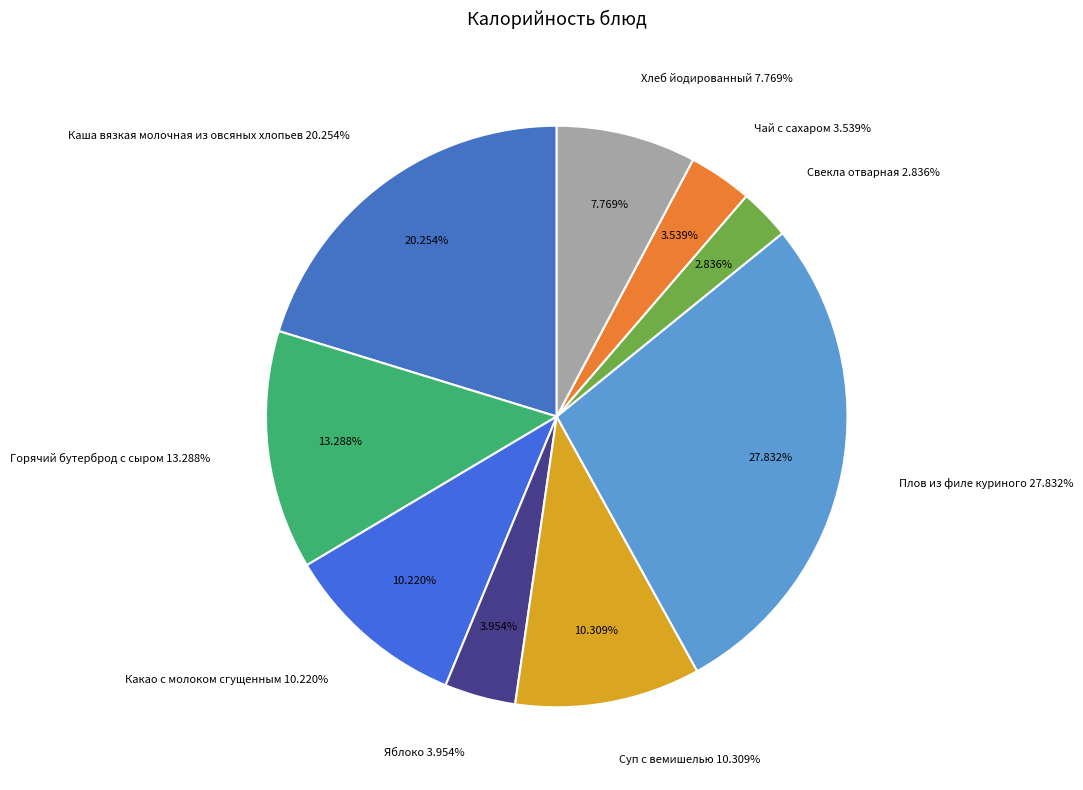

Which has a higher value, Суп с вемишелью or Каша вязкая молочная из овсяных хлопьев?

Каша вязкая молочная из овсяных хлопьев